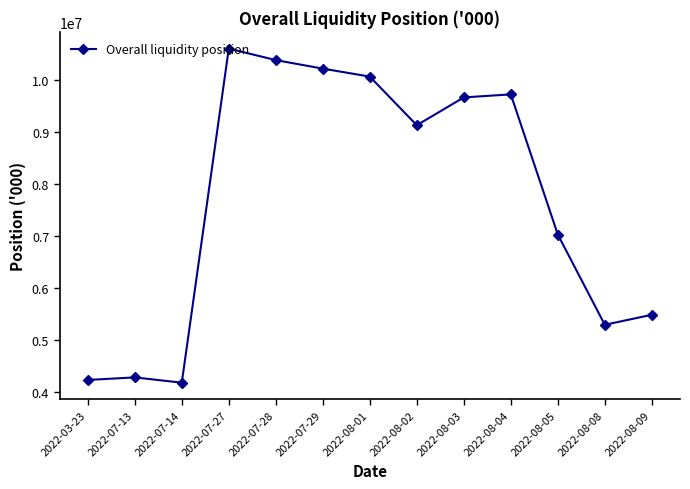

What is the minimum value shown in the chart?

4170499.9